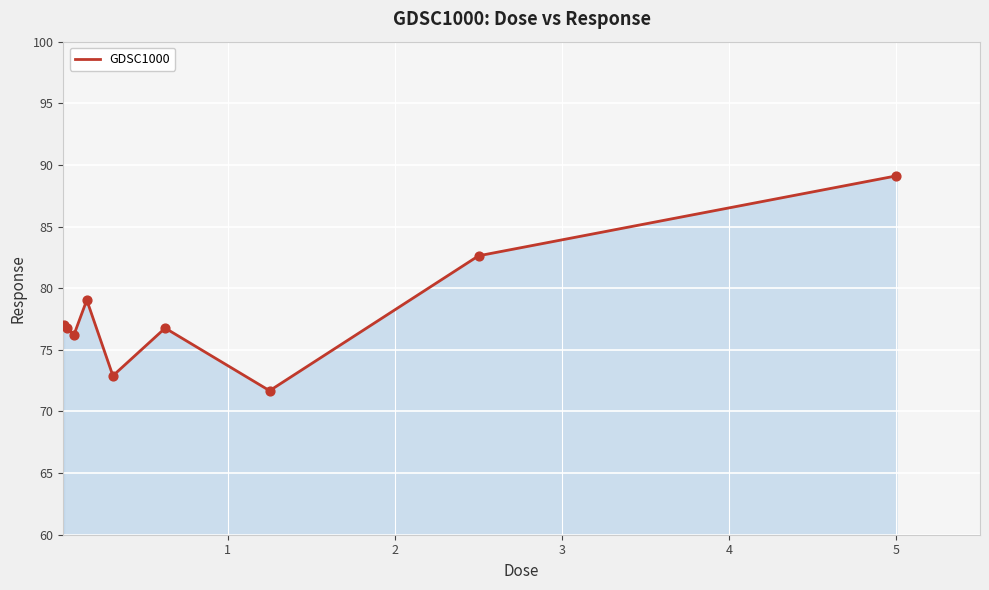

What is the difference between the maximum and minimum values?

17.4